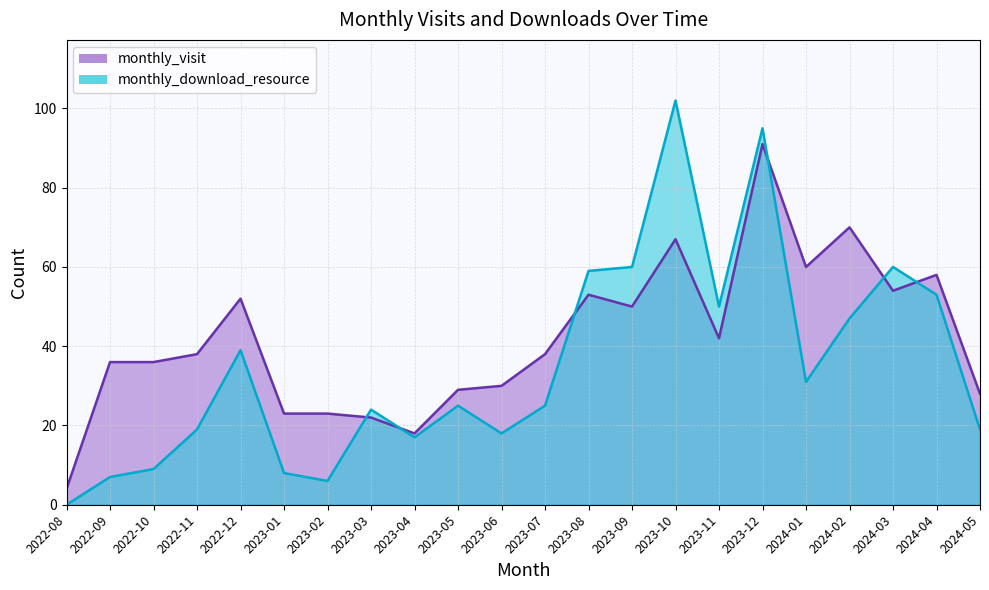

At which category does the chart reach its peak across all series?

2023-10